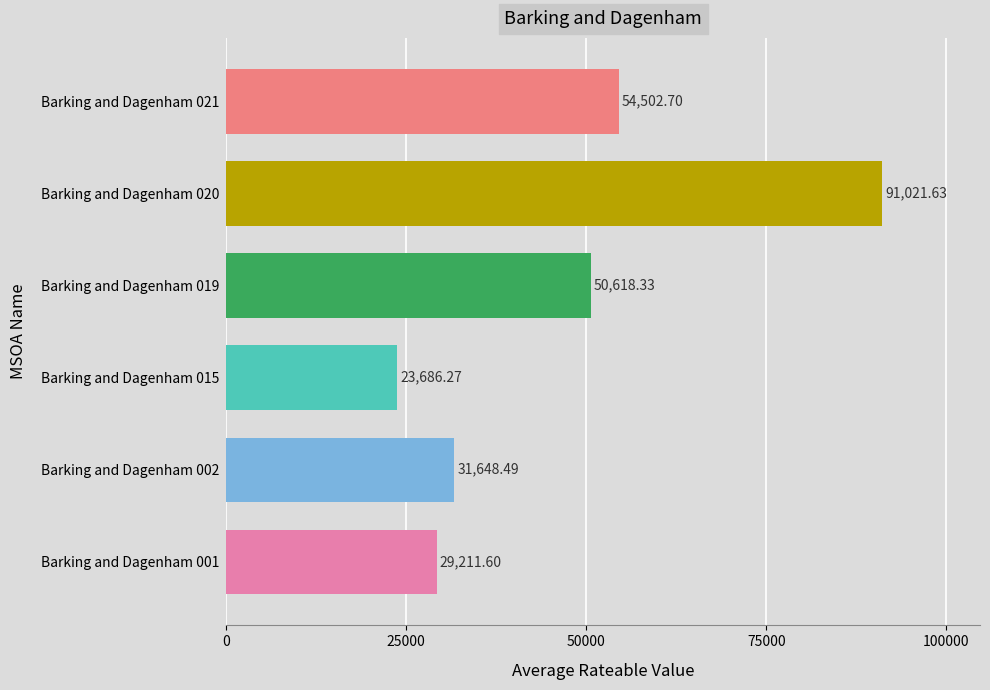

How many bars are there in total?

6